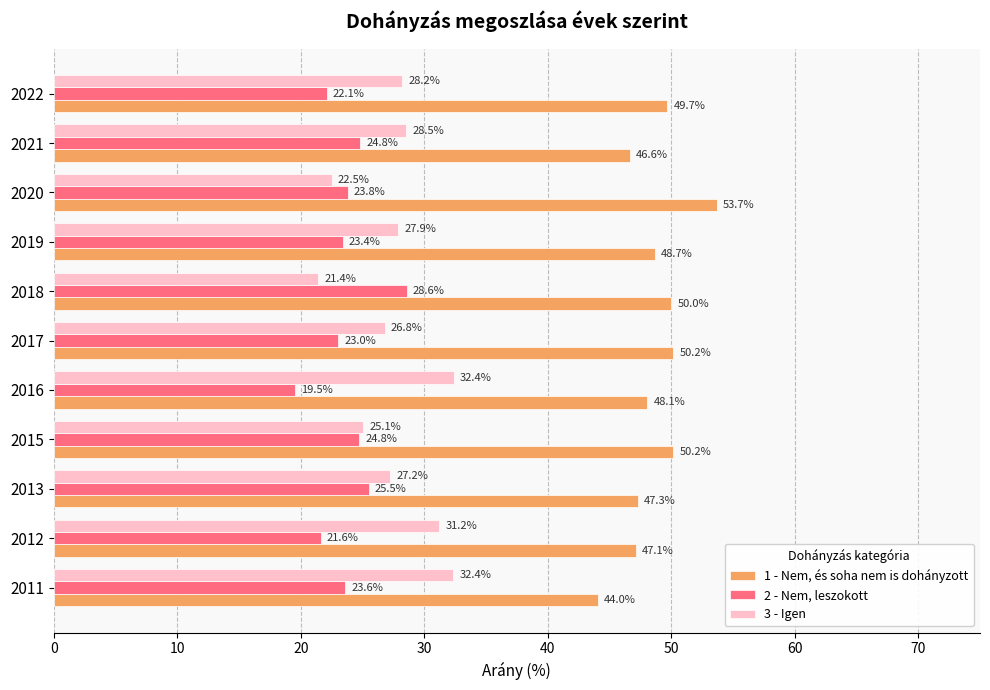

Which category has the highest value in the 1 - Nem, és soha nem is dohányzott series?

2020